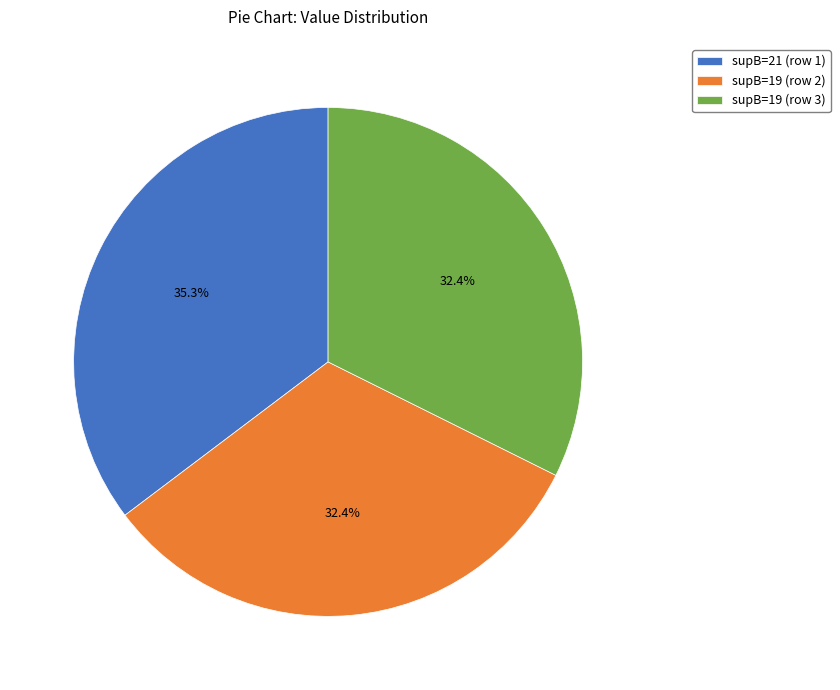

To the nearest percent, what is the average slice percentage?

33%